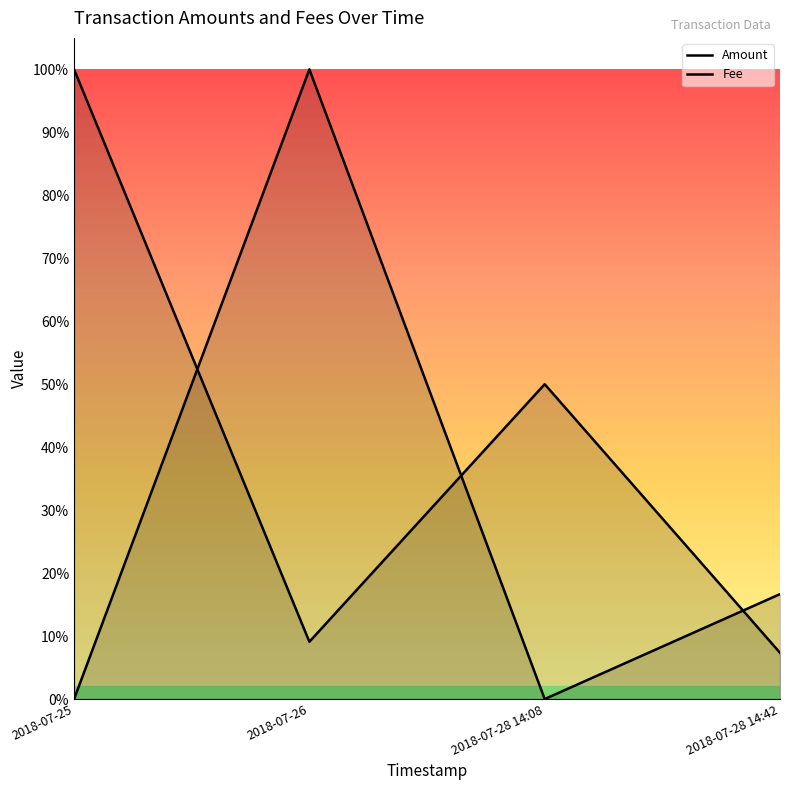

At which label is Amount closest to 0?

2018-07-25